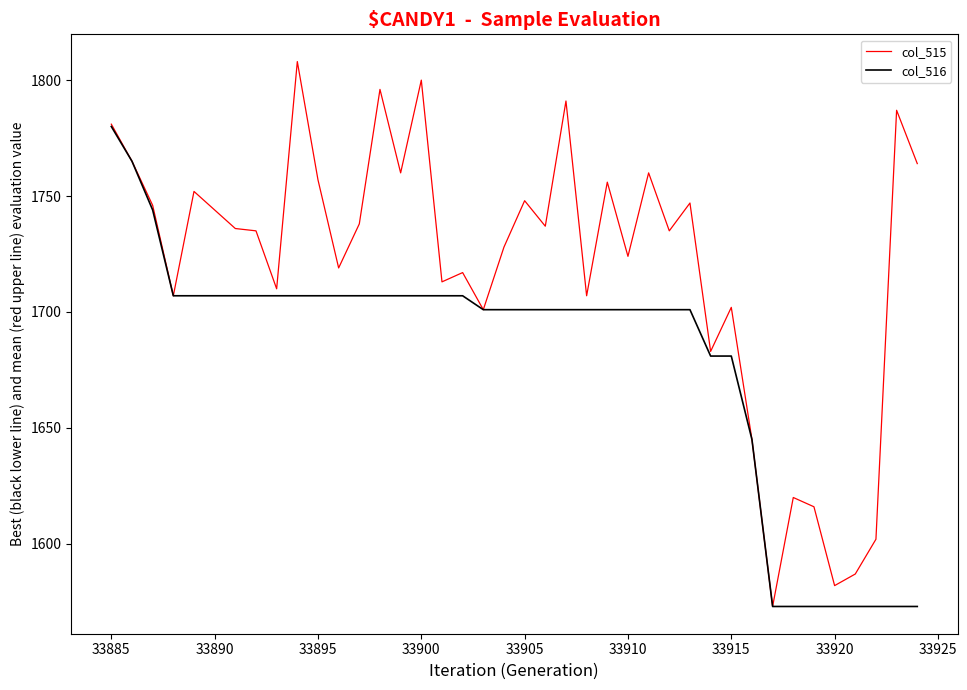

Which series has the largest total across all categories?

col_515